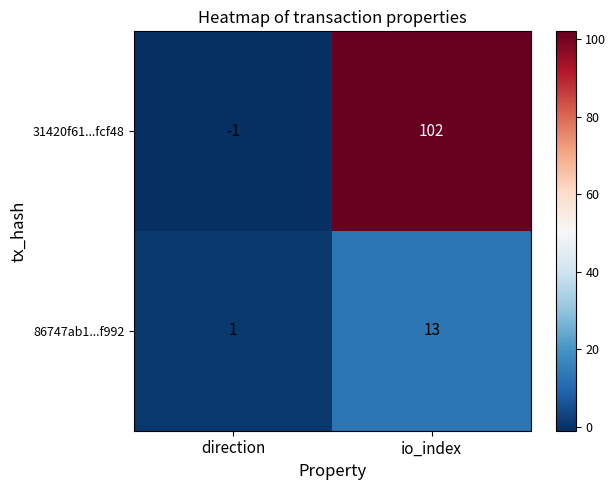

Reading right to left, transcribe all the data shown in this chart.

31420f61...fcf48: io_index=102	direction=-1
86747ab1...f992: io_index=13	direction=1